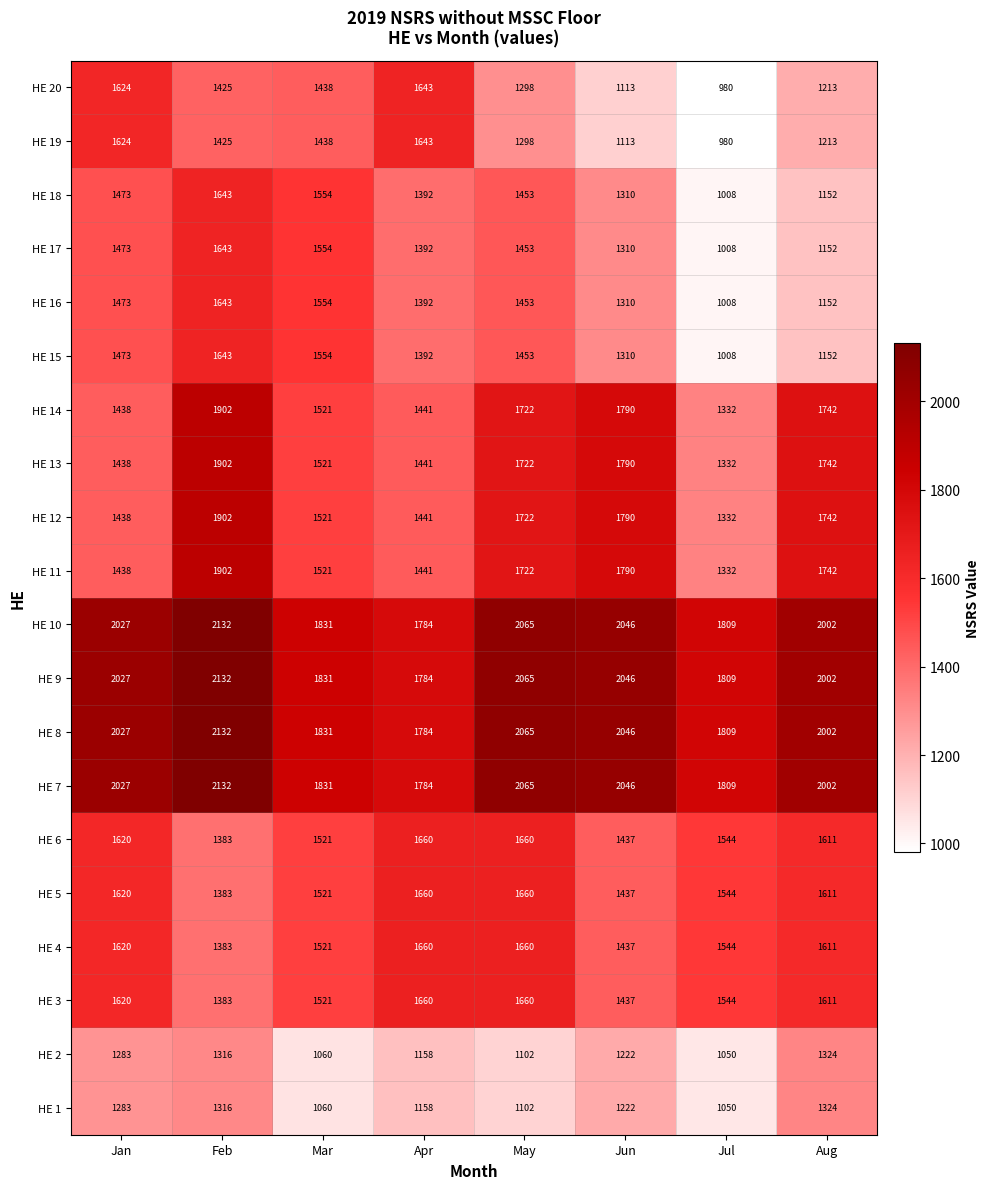

What is the spread (max minus min) of values at May?

963